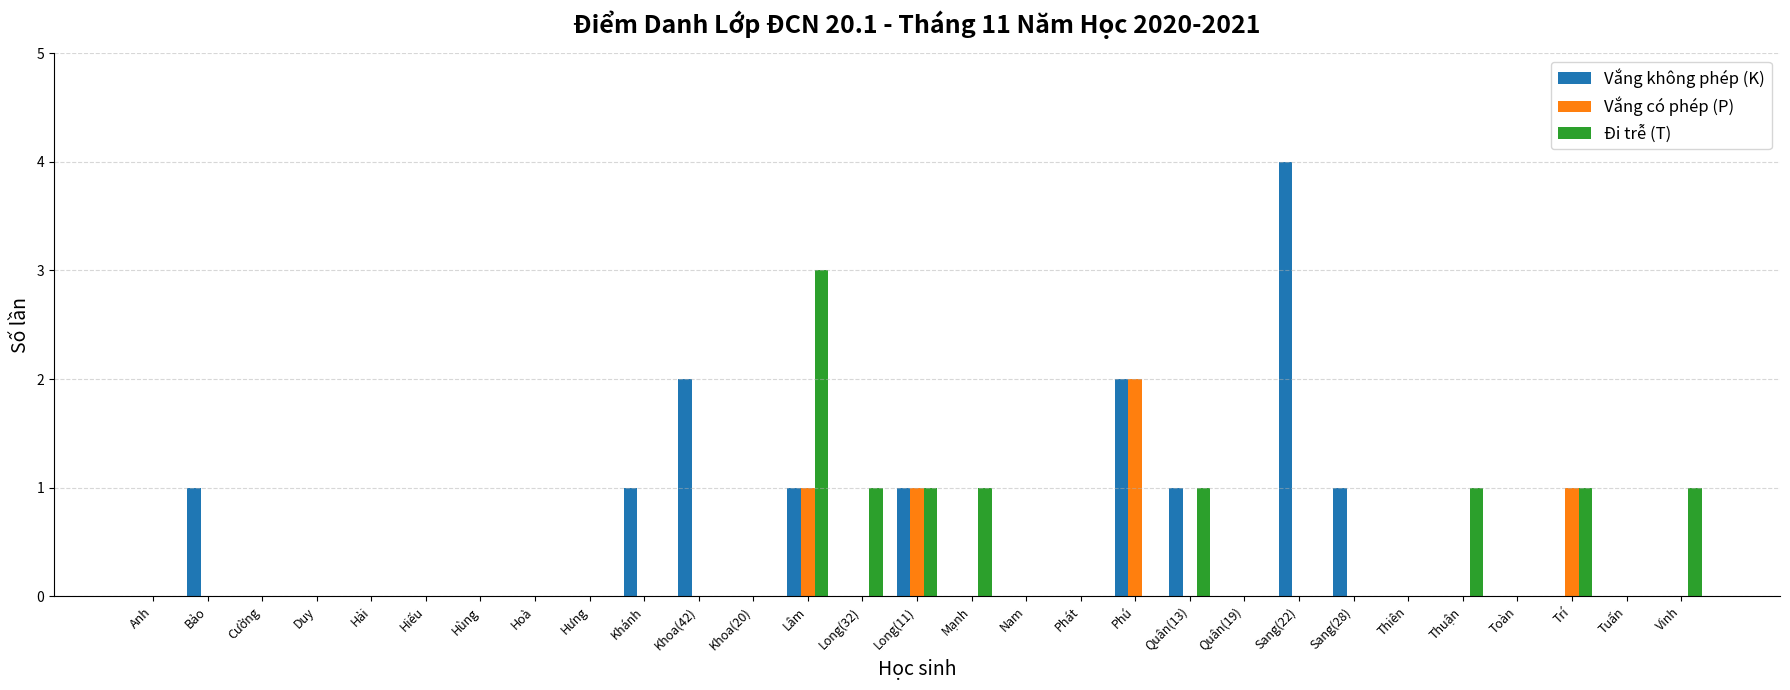

Reading left to right, what are all the values shown in this chart?

Vắng không phép (K): Anh=0	Bảo=1	Cường=0	Duy=0	Hải=0	Hiếu=0	Hùng=0	Hoà=0	Hưng=0	Khánh=1	Khoa(42)=2	Khoa(20)=0	Lâm=1	Long(32)=0	Long(11)=1	Mạnh=0	Nam=0	Phát=0	Phú=2	Quân(13)=1	Quân(19)=0	Sang(22)=4	Sang(28)=1	Thiên=0	Thuận=0	Toàn=0	Trí=0	Tuấn=0	Vinh=0
Vắng có phép (P): Anh=0	Bảo=0	Cường=0	Duy=0	Hải=0	Hiếu=0	Hùng=0	Hoà=0	Hưng=0	Khánh=0	Khoa(42)=0	Khoa(20)=0	Lâm=1	Long(32)=0	Long(11)=1	Mạnh=0	Nam=0	Phát=0	Phú=2	Quân(13)=0	Quân(19)=0	Sang(22)=0	Sang(28)=0	Thiên=0	Thuận=0	Toàn=0	Trí=1	Tuấn=0	Vinh=0
Đi trễ (T): Anh=0	Bảo=0	Cường=0	Duy=0	Hải=0	Hiếu=0	Hùng=0	Hoà=0	Hưng=0	Khánh=0	Khoa(42)=0	Khoa(20)=0	Lâm=3	Long(32)=1	Long(11)=1	Mạnh=1	Nam=0	Phát=0	Phú=0	Quân(13)=1	Quân(19)=0	Sang(22)=0	Sang(28)=0	Thiên=0	Thuận=1	Toàn=0	Trí=1	Tuấn=0	Vinh=1